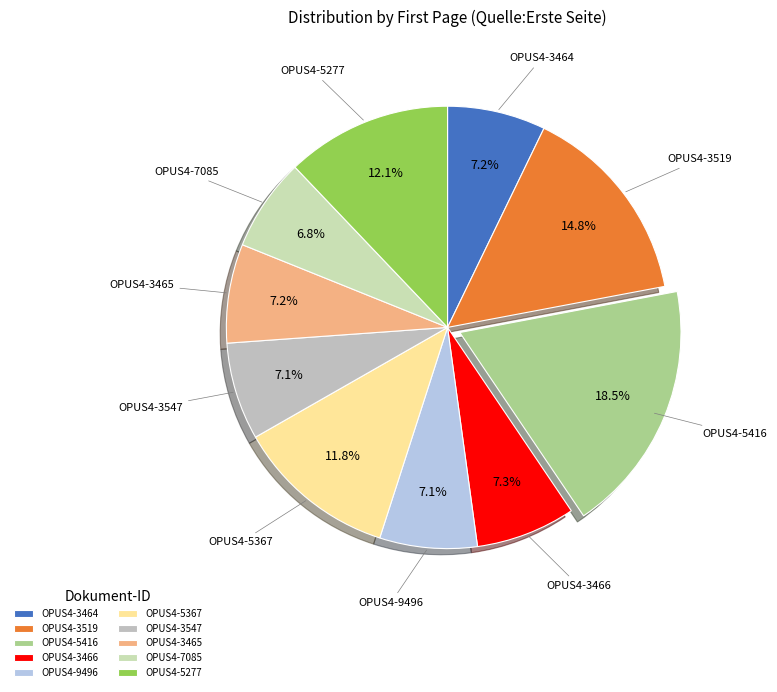

The OPUS4-5367 slice represents 21% of the pie. True or false?

False